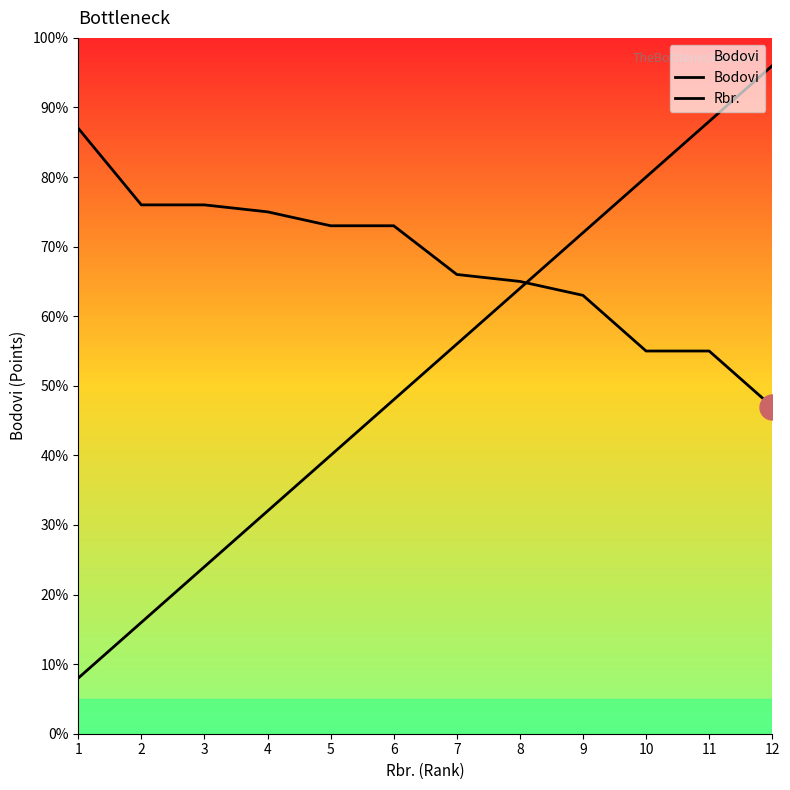

What is the spread (max minus min) of values at 10?

25